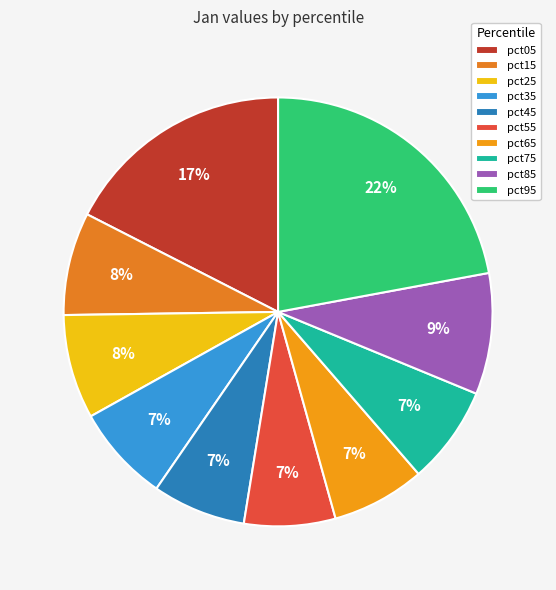

To the nearest percent, what is the combined percentage of pct65 and pct55?

14%